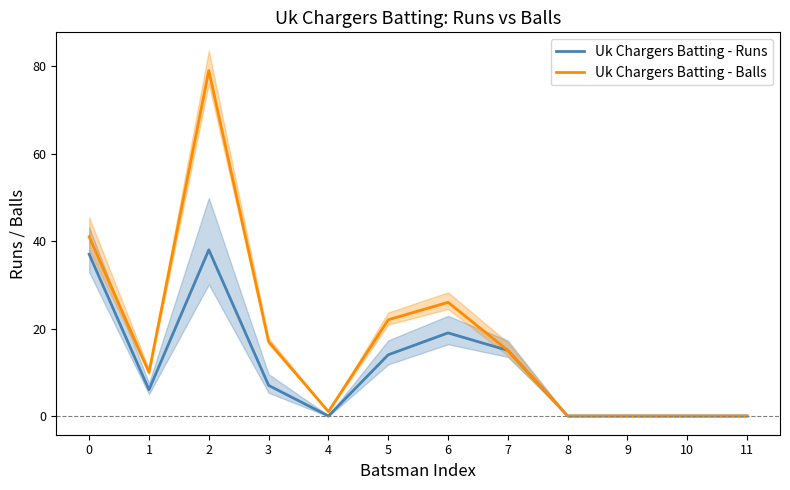

Rank the series by their average value, from highest to lowest.

Uk Chargers Batting - Balls, Uk Chargers Batting - Runs